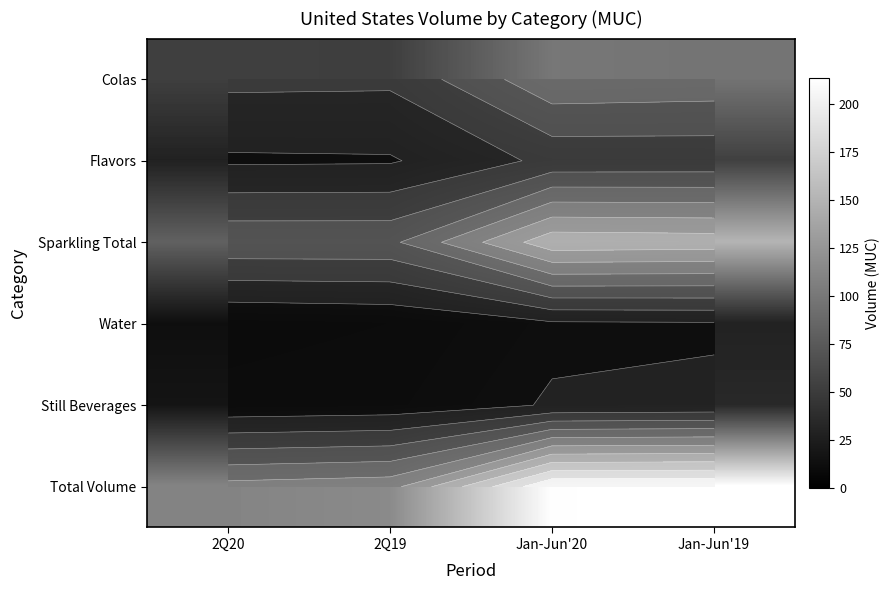

Which label corresponds to the smallest value in the chart?

2Q20